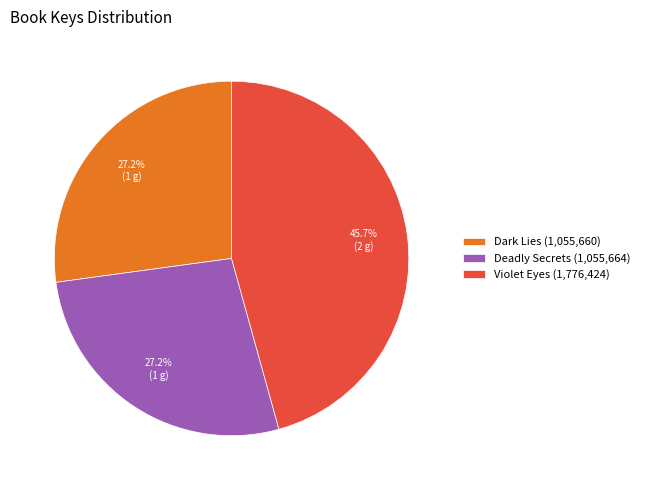

Is there any slice that represents more than half of the pie?

No